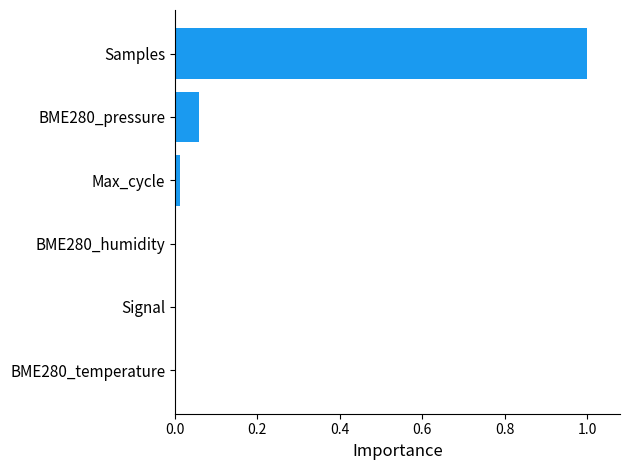

True or false: the data shows 0.0 at BME280_temperature.

True